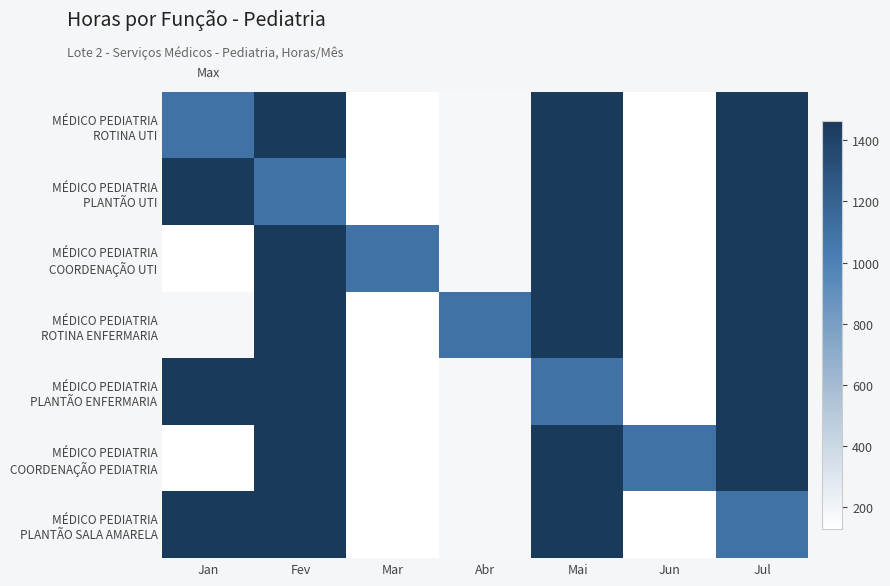

Count the number of data series in this chart.

7